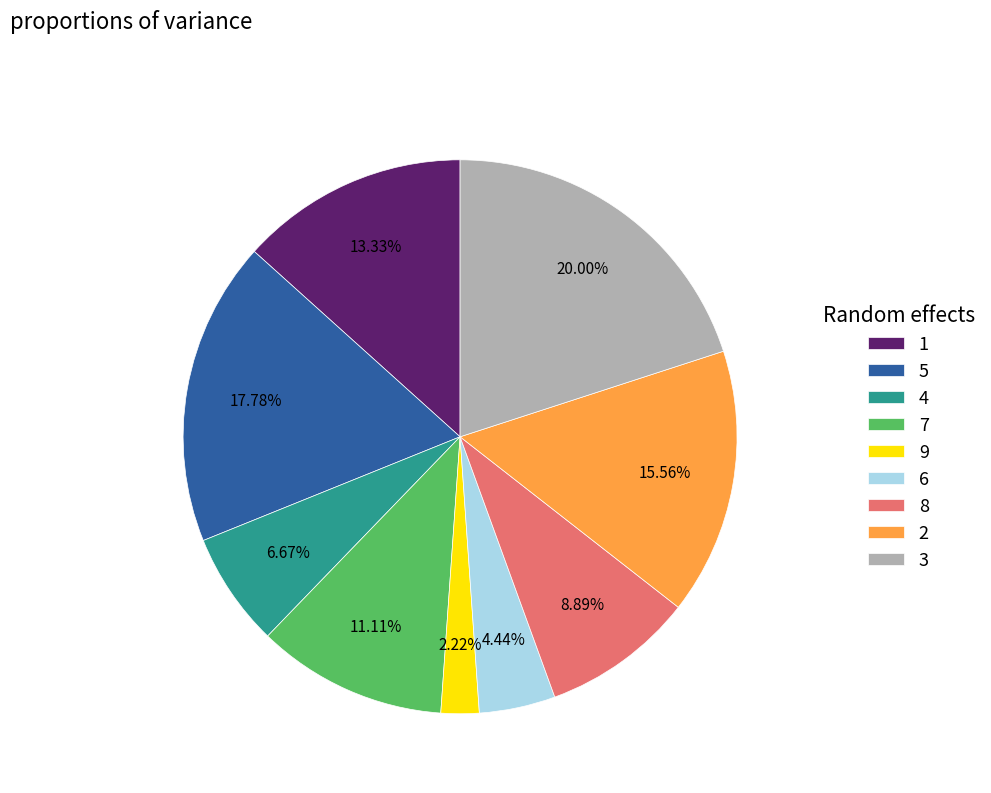

Rank the categories by value from lowest to highest.

9, 6, 4, 8, 7, 1, 2, 5, 3